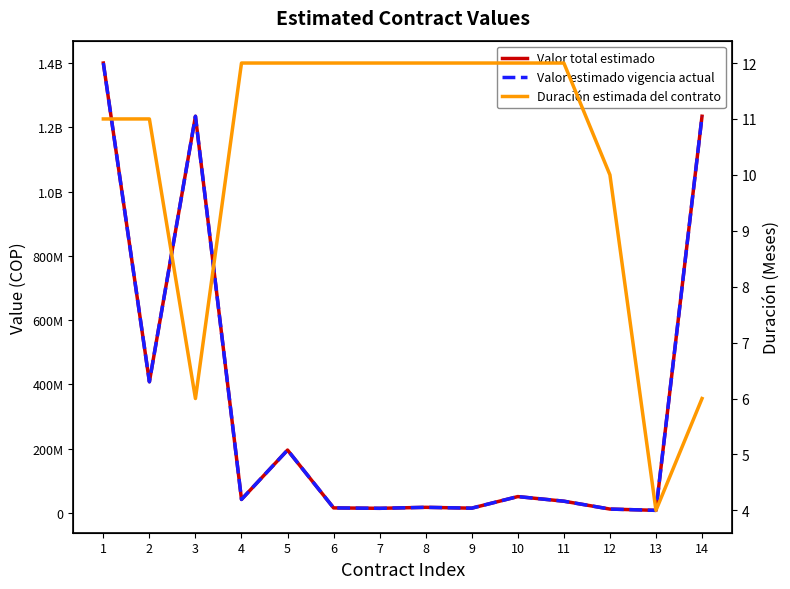

At how many categories does at least one series exceed 1088393856?

3